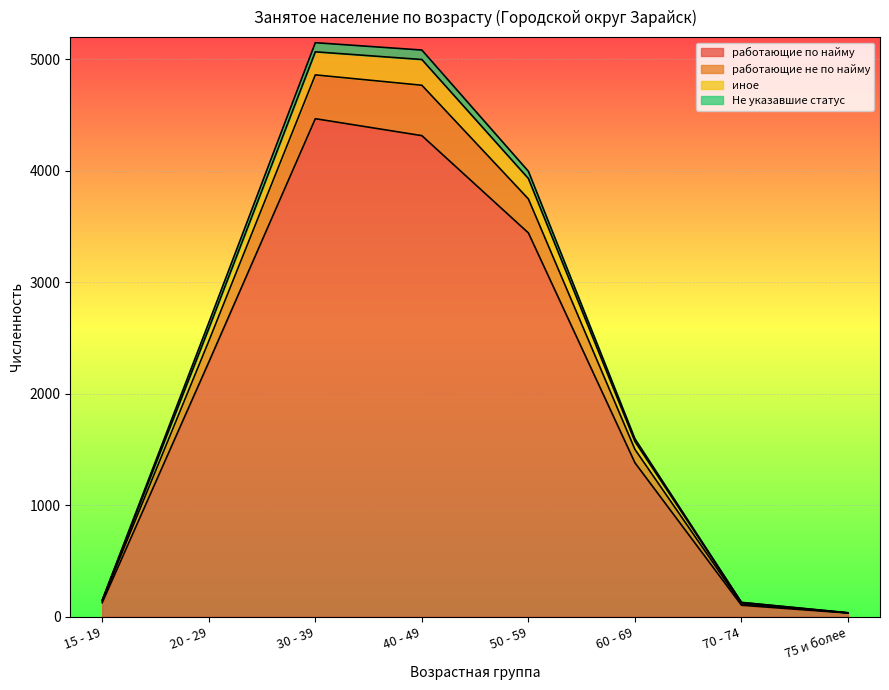

Count the number of categories in the chart.

8